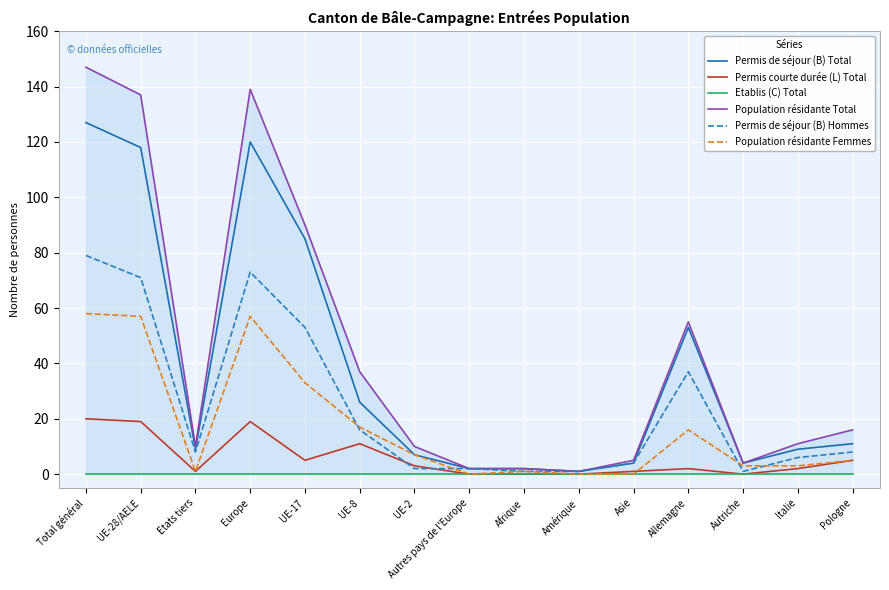

True or false: Population résidante Femmes has a value of 78 at Europe.

False